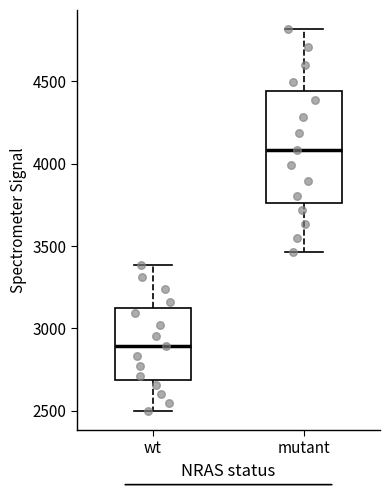

Where does the lower whisker of the box for mutant end on the y-axis? The values are not printed on the chart, so give them approximately, as read against the axis.

3450